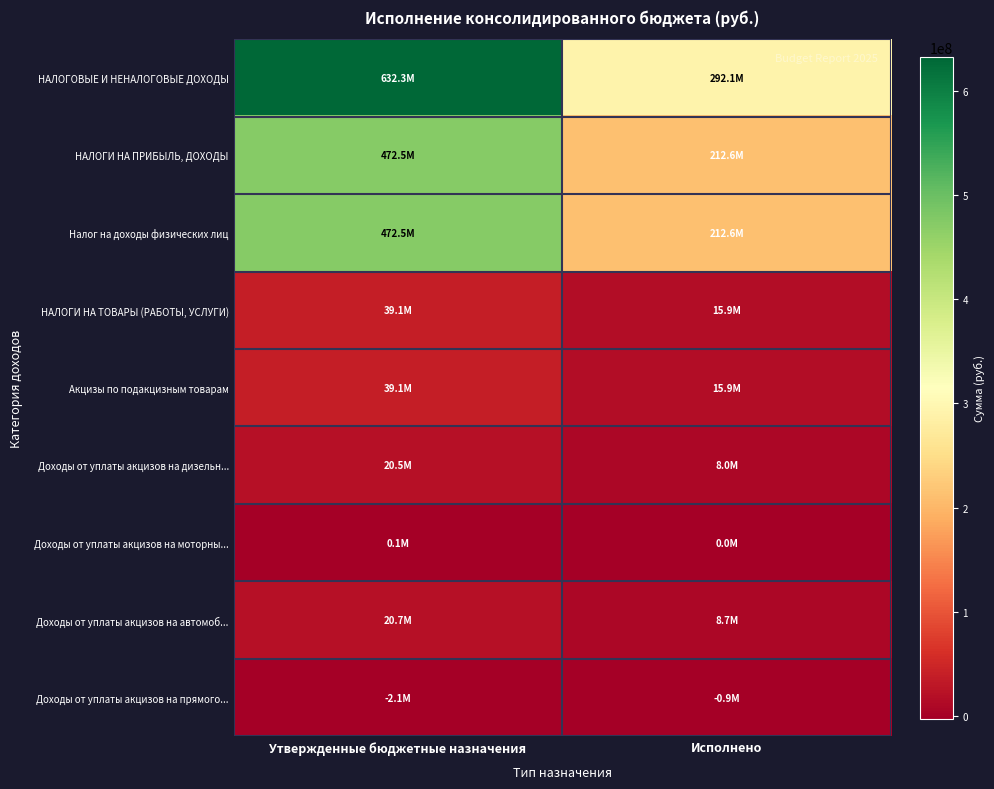

Which has a higher value, Утвержденные бюджетные назначения or Исполнено?

Утвержденные бюджетные назначения